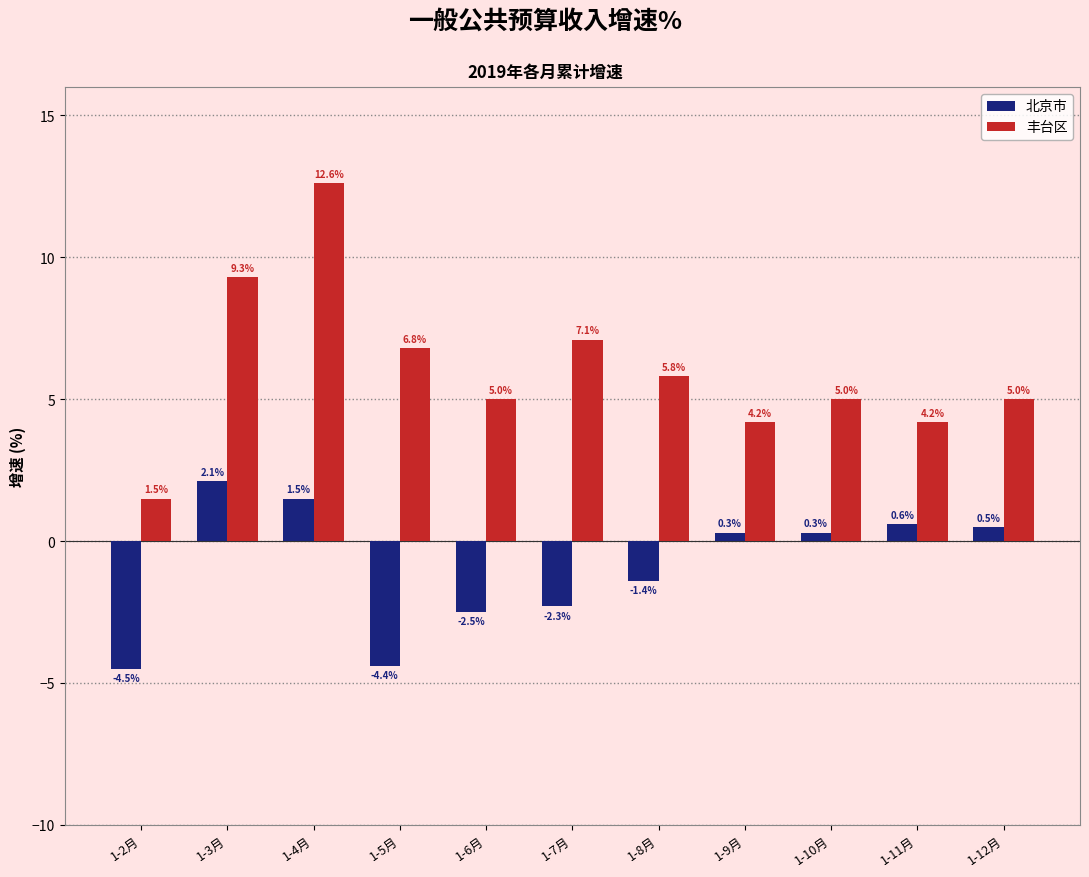

At which label does 丰台区 first exceed 5?

1-3月